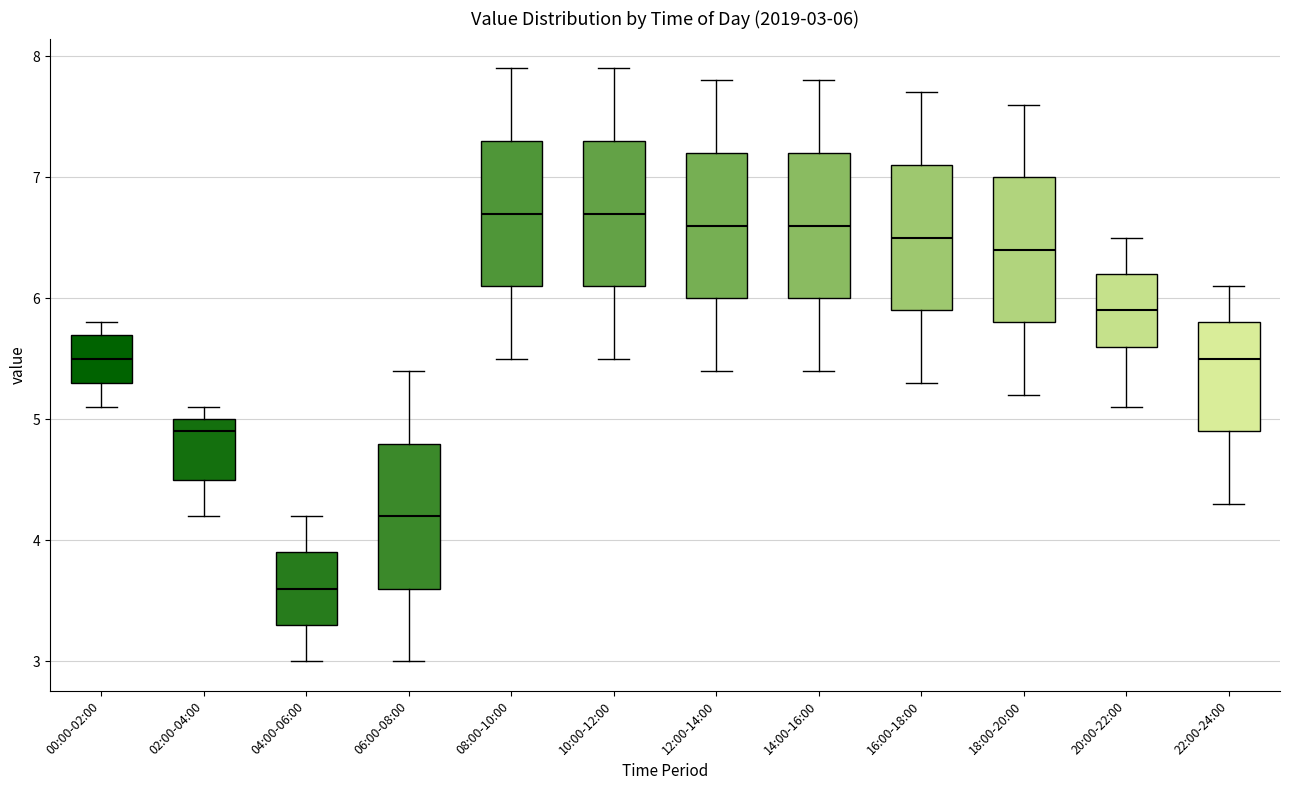

Which box has the lowest median line?

04:00-06:00